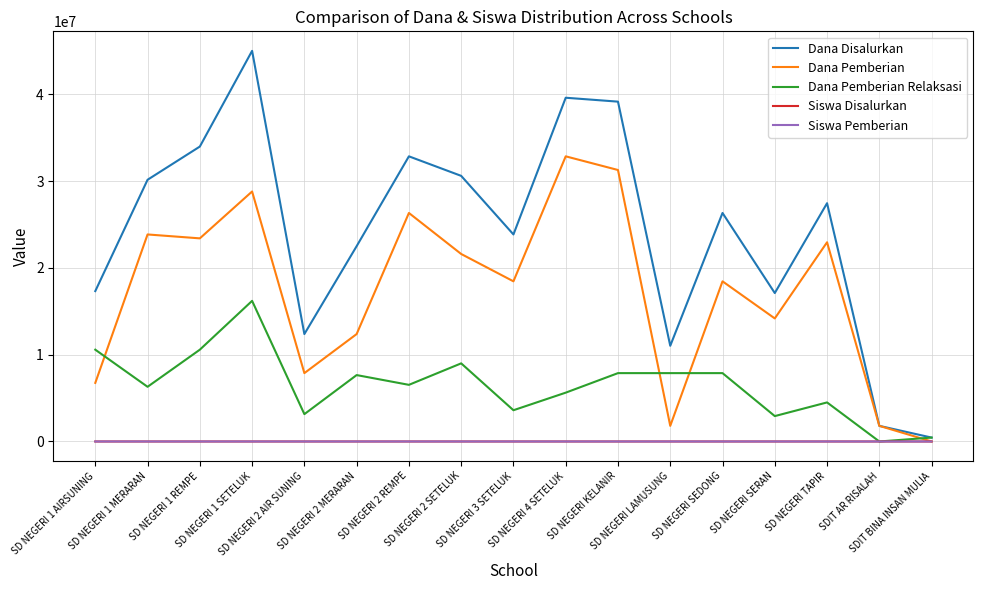

What is the highest value of the Dana Pemberian series?

32850000